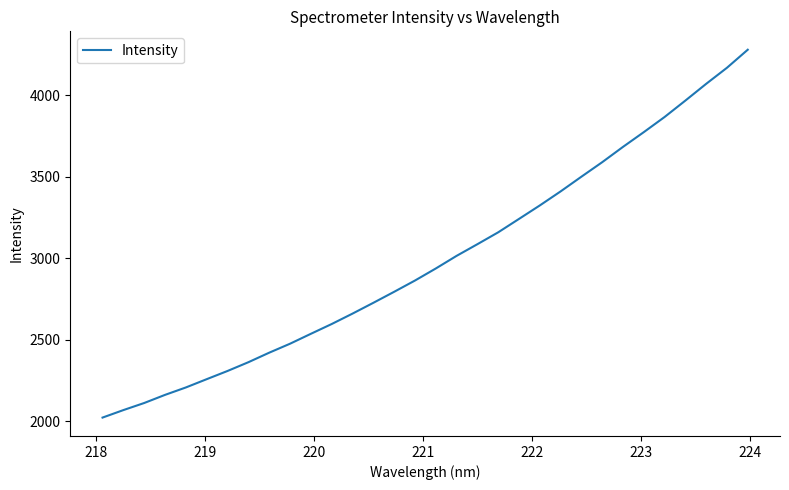

What is the greatest value displayed?

4279.2